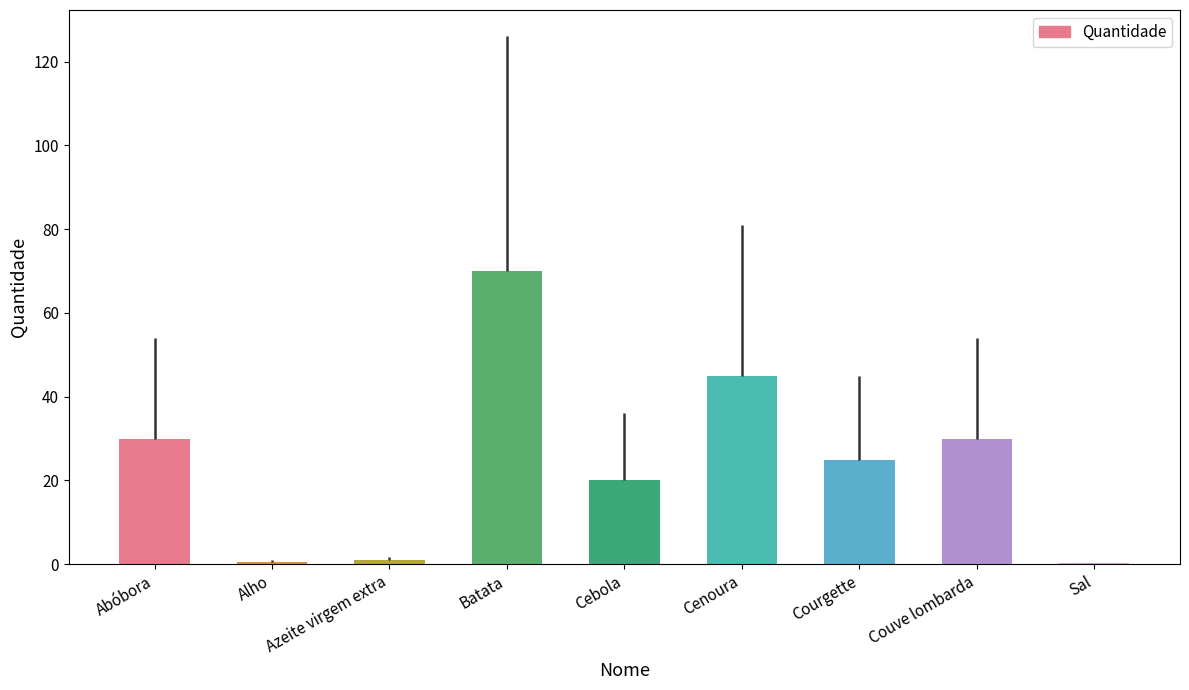

What value does the data have at Cebola?

20.0